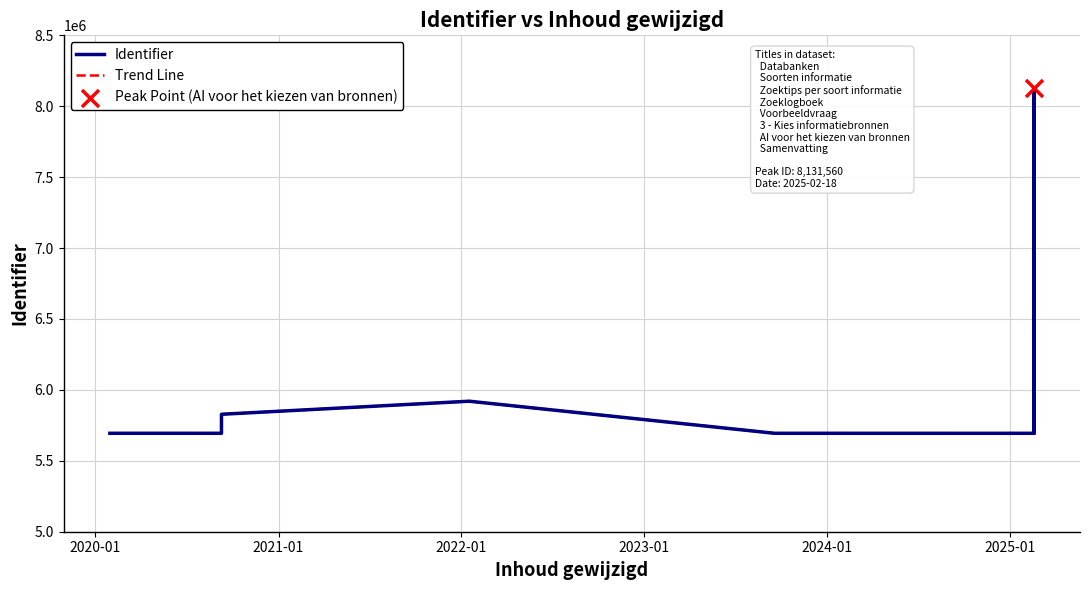

What are all the series names shown in the legend?

Identifier, Trend Line